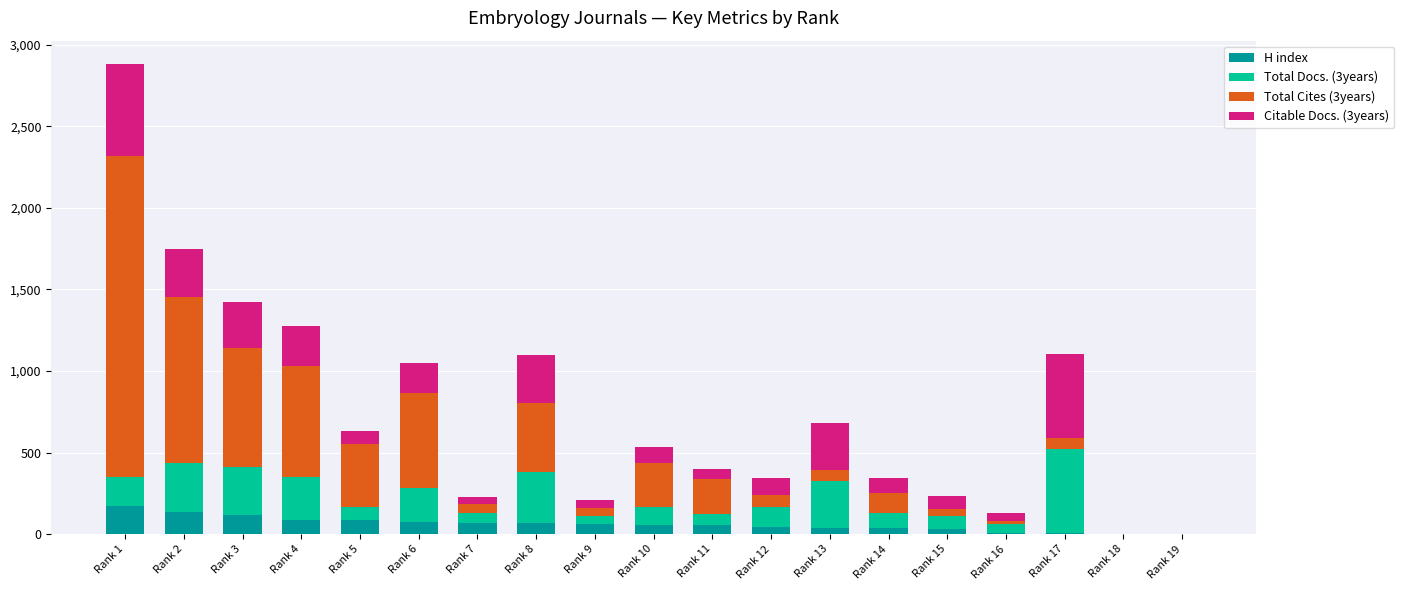

At which label does H index reach its peak?

Rank 1